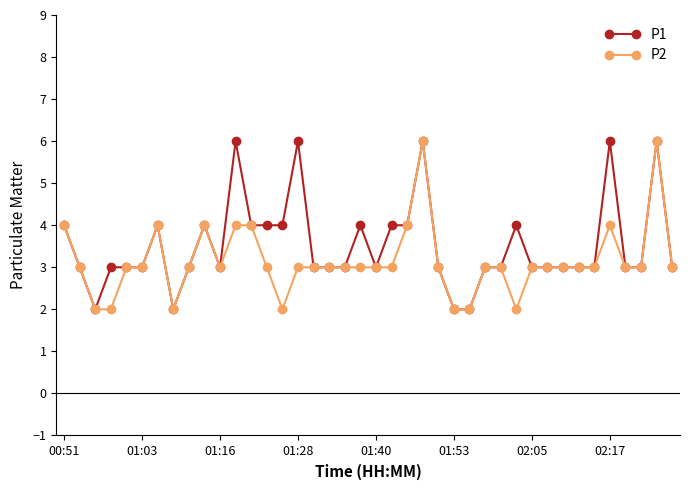

What is the value of the P1 point at the 23rd from the left?

4